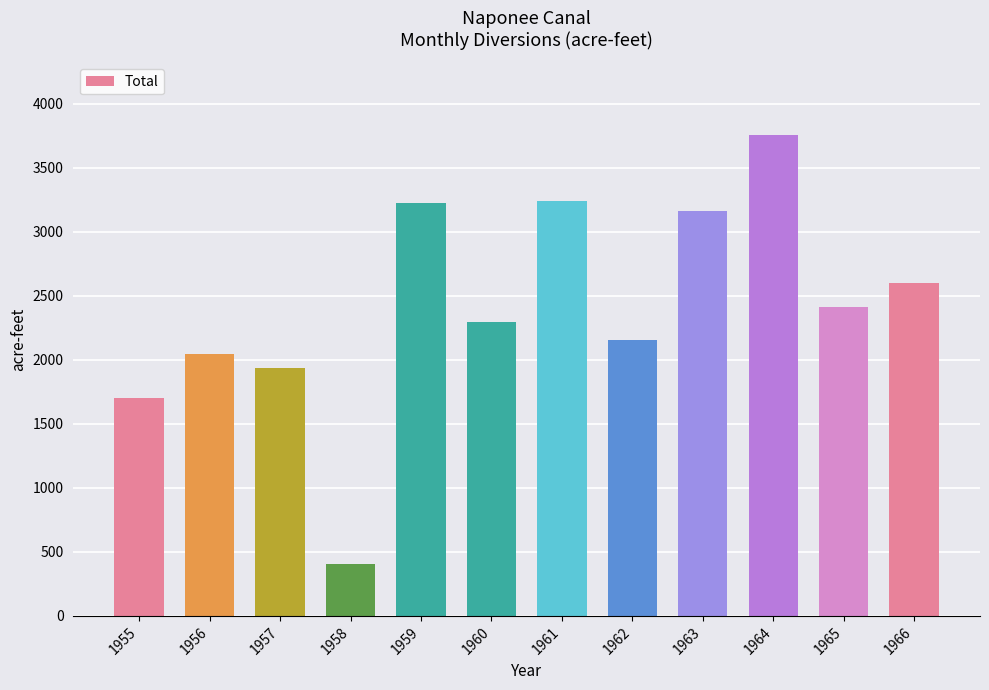

What is the sum of all values?

28931